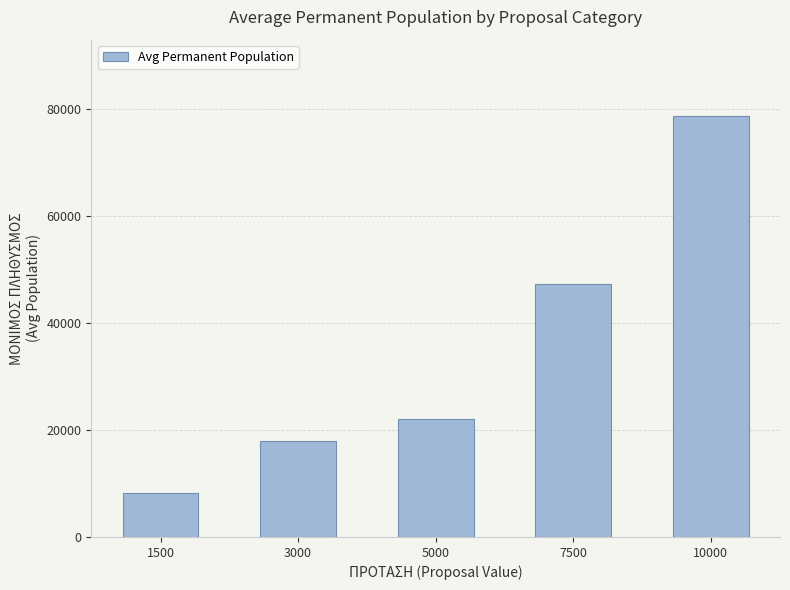

Rank the categories by value from highest to lowest.

10000, 7500, 5000, 3000, 1500